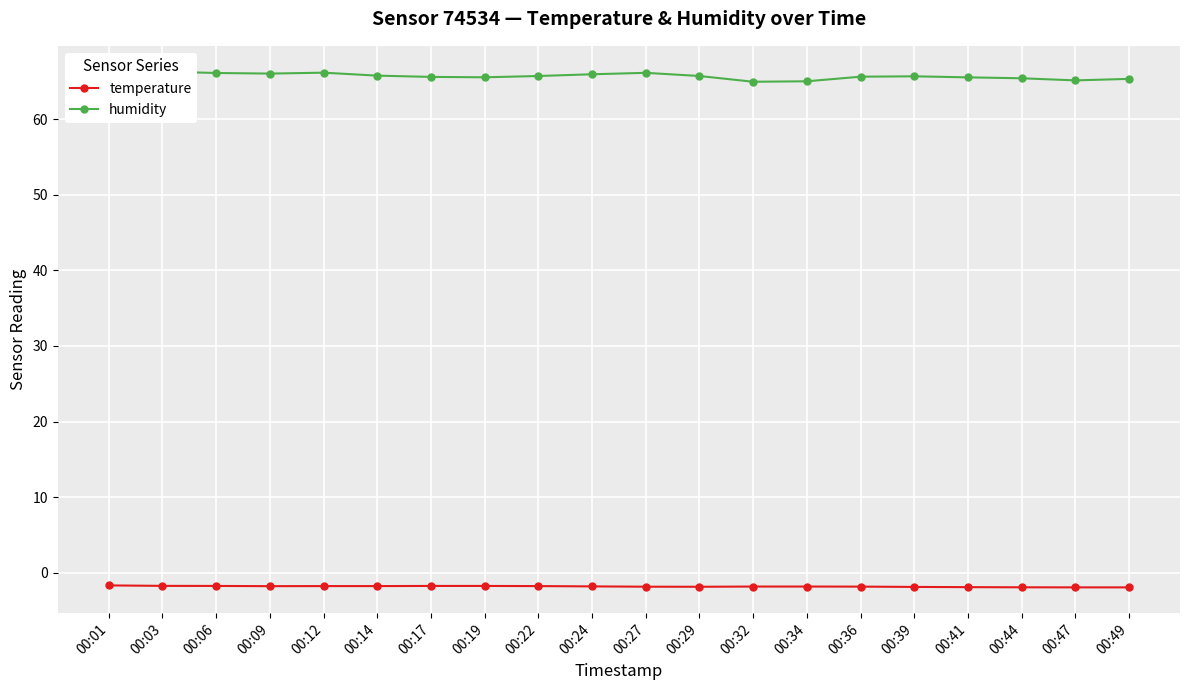

Which series has the largest range (max minus min)?

humidity